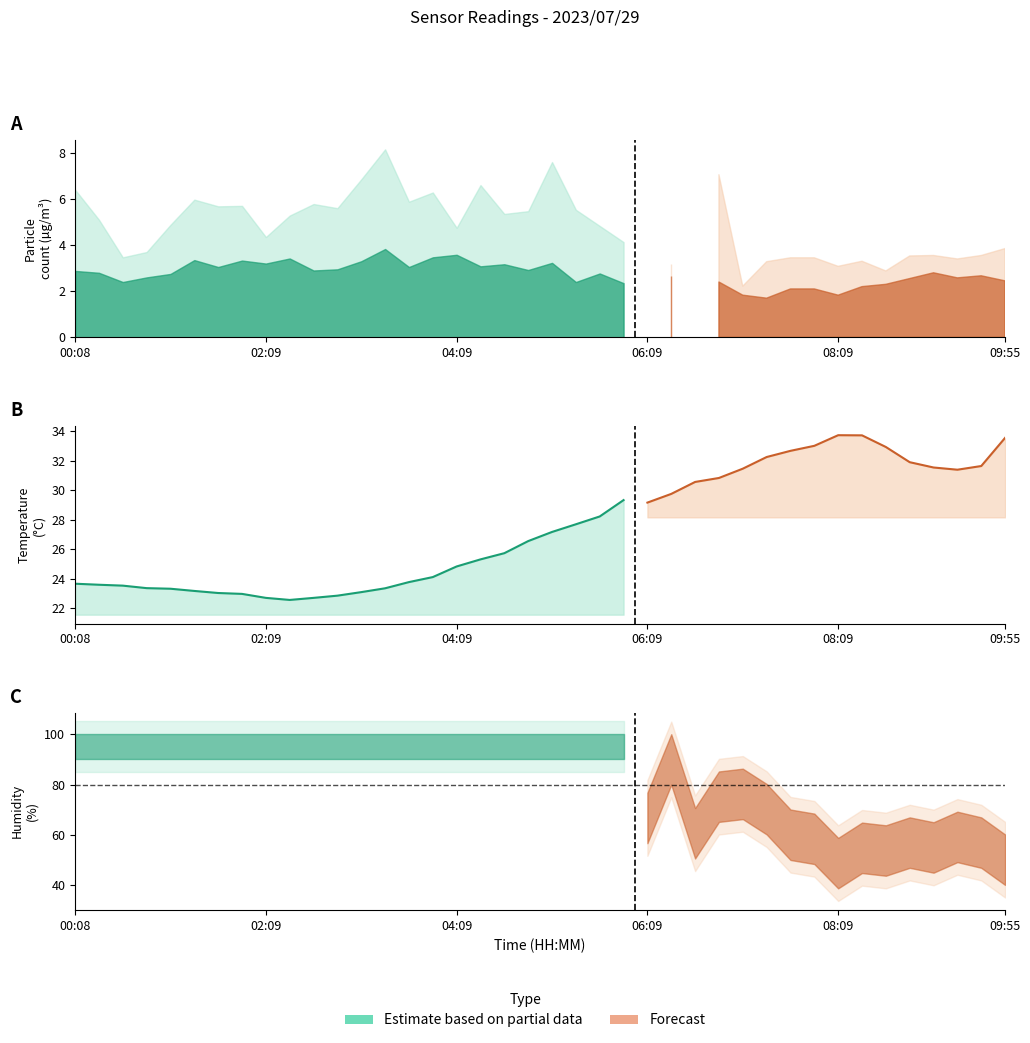

What is the value of the BME280_temperature point at the 19th from the left?

25.7